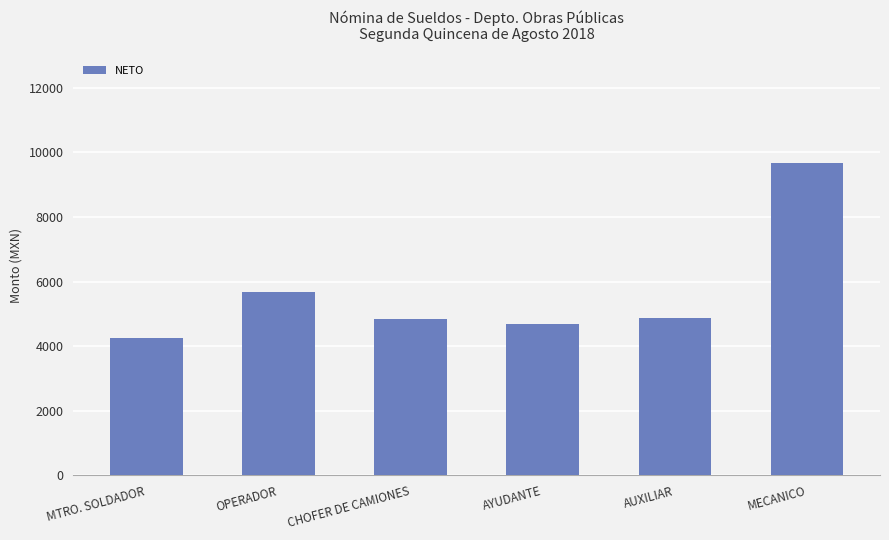

What is the sum of all values?

33991.4